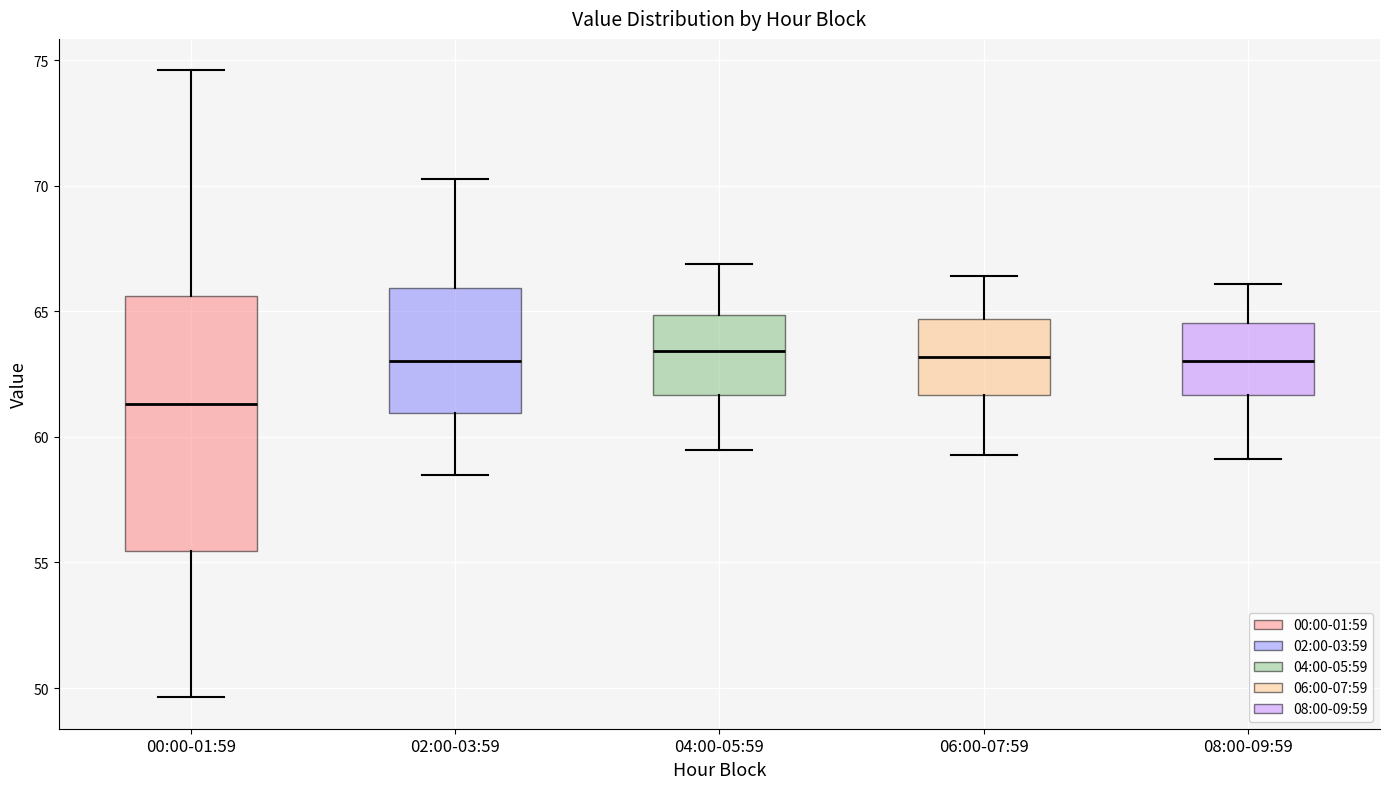

Reading left to right, transcribe this box plot: for each box, give where its median line is, the range the box spans, and where its two whiskers end, as read against the y-axis. The values are not printed on the chart, so give them approximately, as read against the axis.

00:00-01:59: median 61.5, box 55.5 to 65.5, whiskers 49.5 to 74.5
02:00-03:59: median 63.0, box 61.0 to 66.0, whiskers 58.5 to 70.5
04:00-05:59: median 63.5, box 61.5 to 65.0, whiskers 59.5 to 67.0
06:00-07:59: median 63.0, box 61.5 to 64.5, whiskers 59.5 to 66.5
08:00-09:59: median 63.0, box 61.5 to 64.5, whiskers 59.0 to 66.0